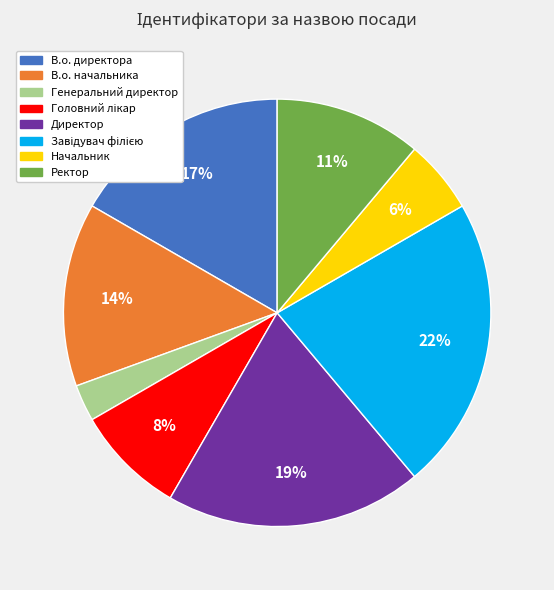

Count the number of slices in the pie.

8